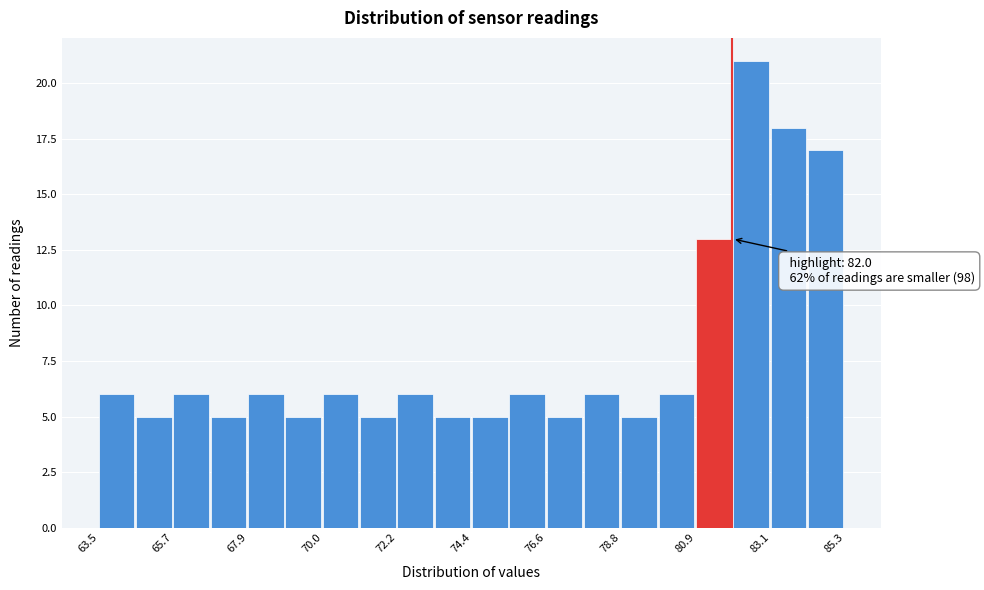

Around what value on the x-axis is the tallest bar? Give the approximate position of its centre, as read against the axis.

82.5